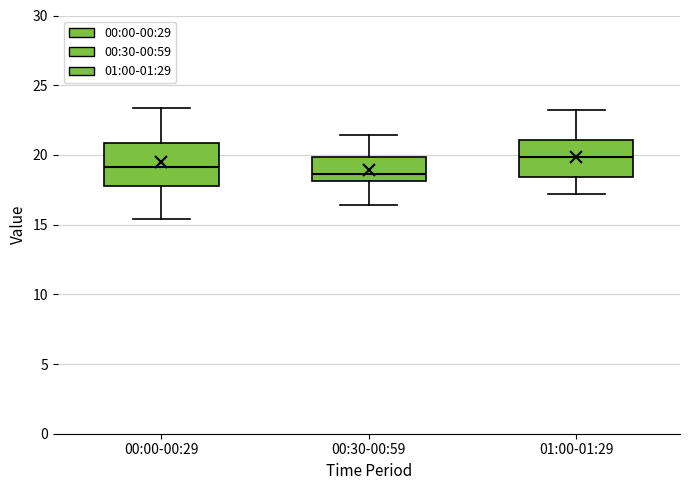

Which box has the highest median line?

01:00-01:29